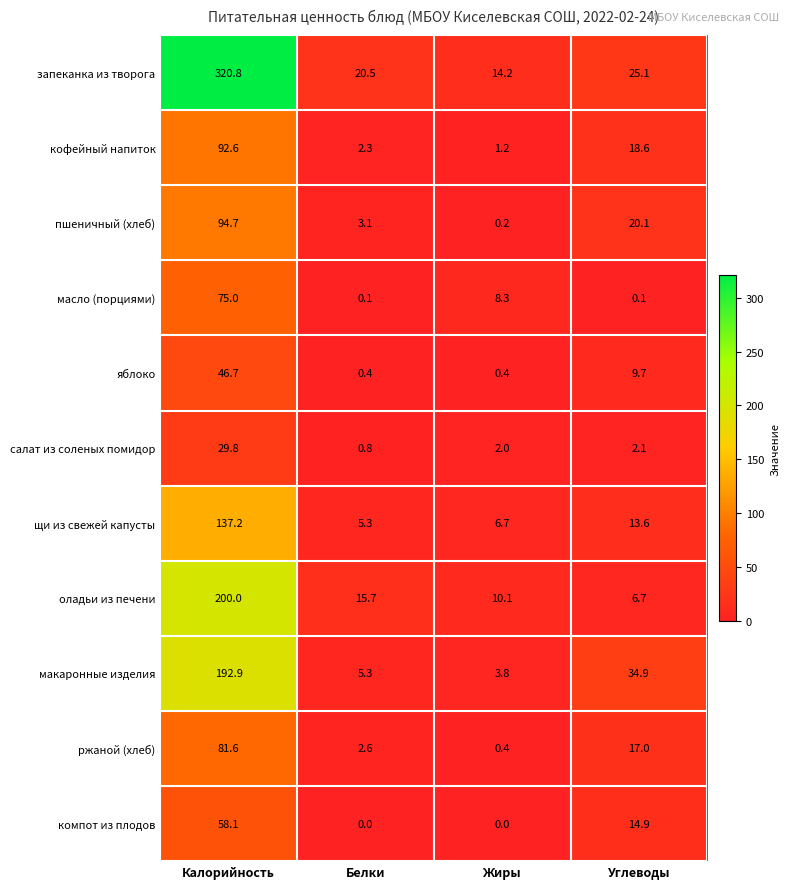

Which category has the highest value in the макаронные изделия series?

Калорийность